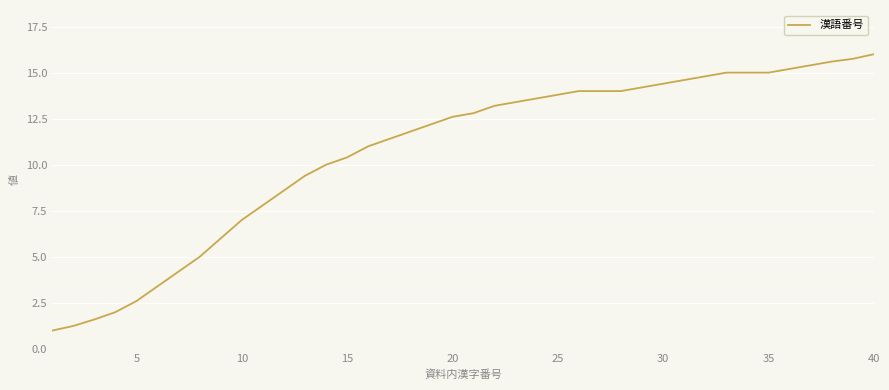

What is the maximum value shown in the chart?

16.0